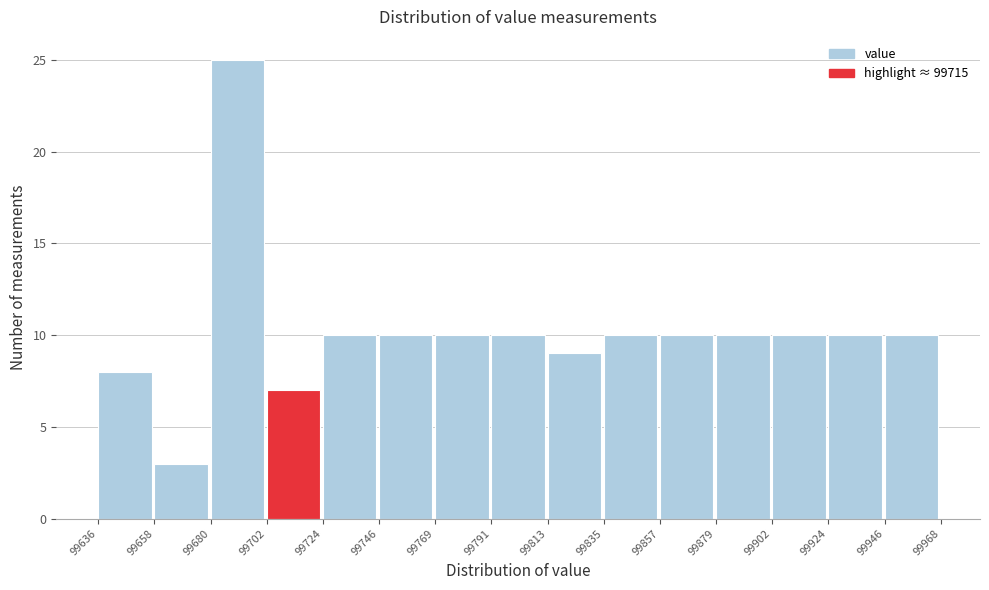

Reading left to right, list every bar in this chart as the range it spans on the x-axis followed by its height. The values are not printed on the chart, so give them approximately, as read against the axis.

99636 to 99658: 8
99658 to 99680: 3
99680 to 99702: 25
99702 to 99724: 7
99724 to 99746: 10
99746 to 99769: 10
99769 to 99791: 10
99791 to 99813: 10
99813 to 99835: 9
99835 to 99857: 10
99857 to 99879: 10
99879 to 99902: 10
99902 to 99924: 10
99924 to 99946: 10
99946 to 99968: 10